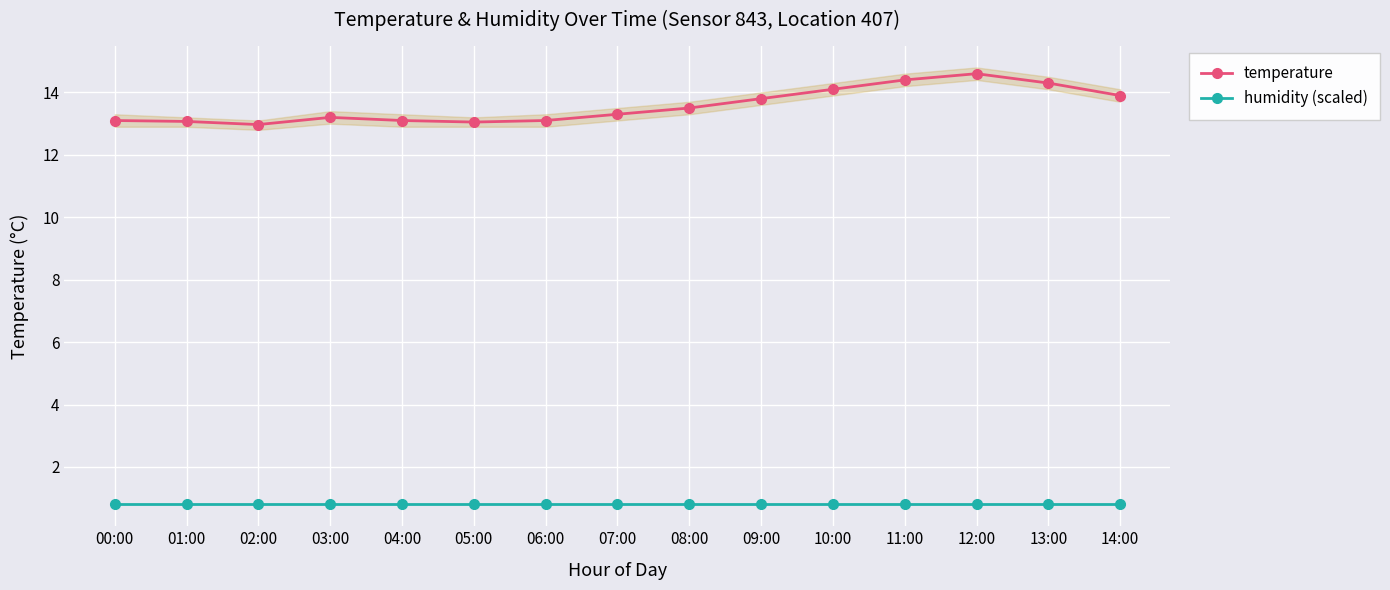

What is the label of the 11th point from the right?

04:00